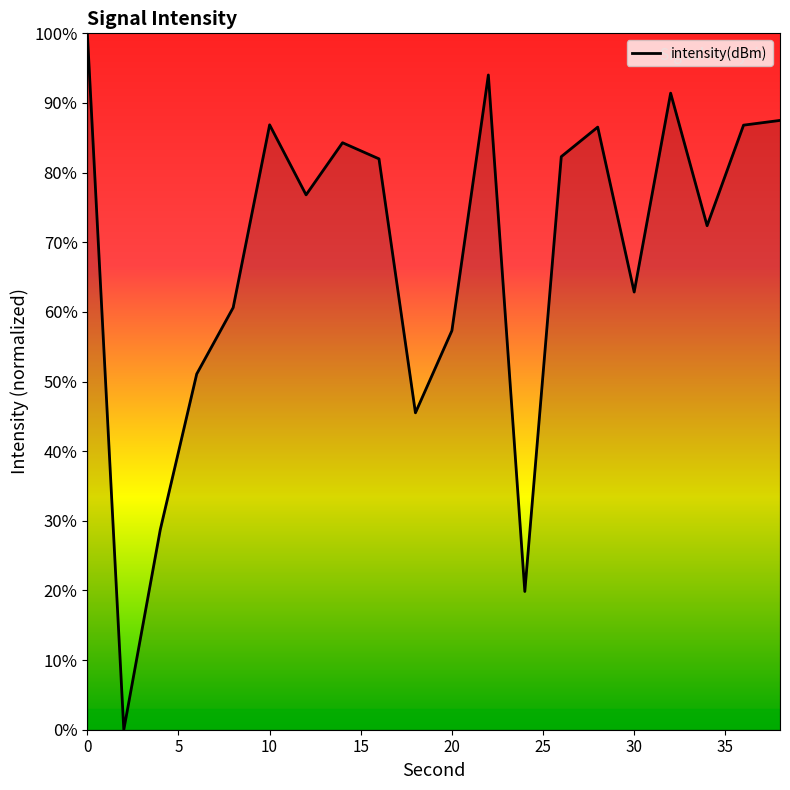

What is the maximum value shown in the chart?

100.0